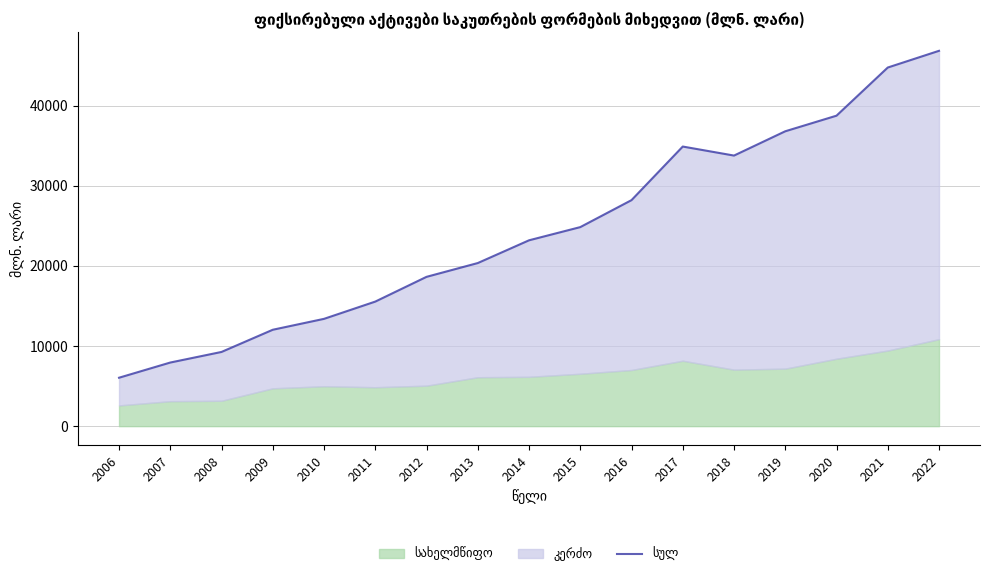

List the labels in order of value, smallest first.

2006, 2007, 2008, 2009, 2010, 2011, 2012, 2013, 2014, 2015, 2016, 2018, 2017, 2019, 2020, 2021, 2022